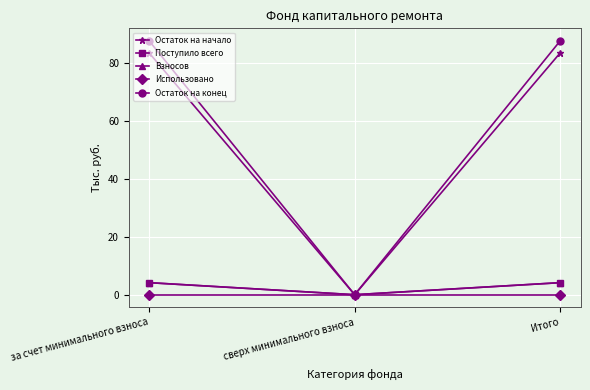

Is this an area chart (filled region under the line)?

No